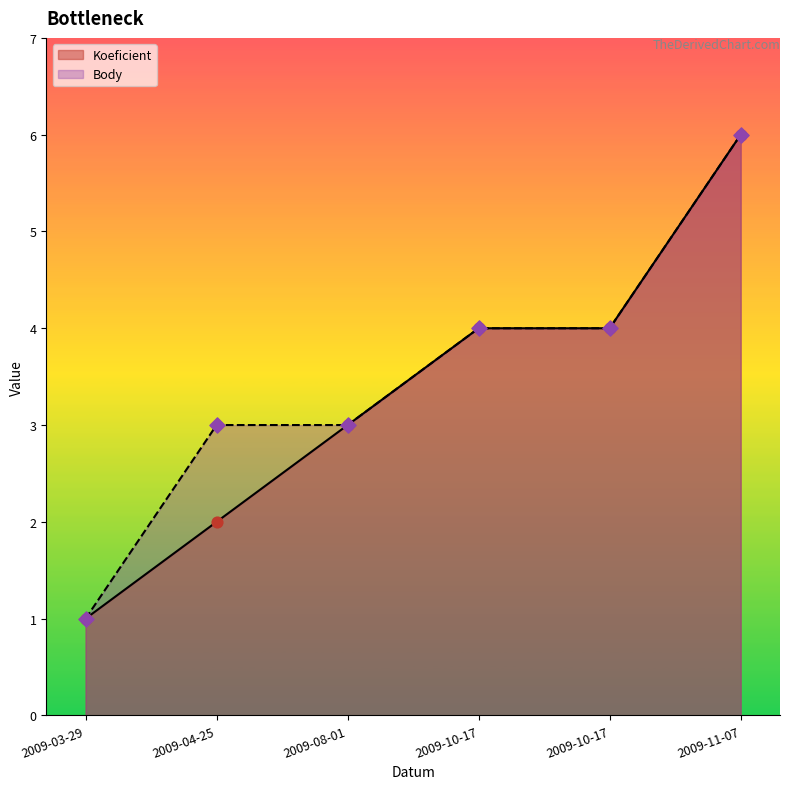

What is the total value across all series at 2009-08-01?

6